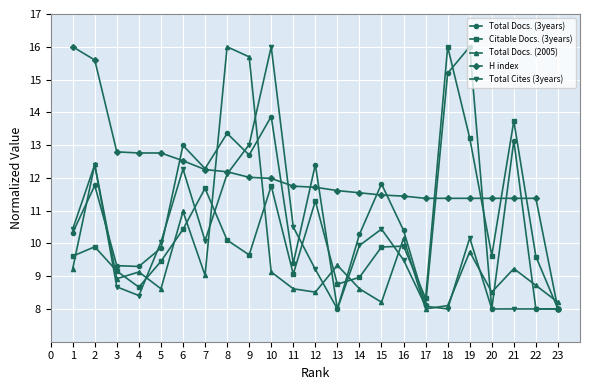

True or false: Total Docs. (3years) and H index intersect in this chart.

True